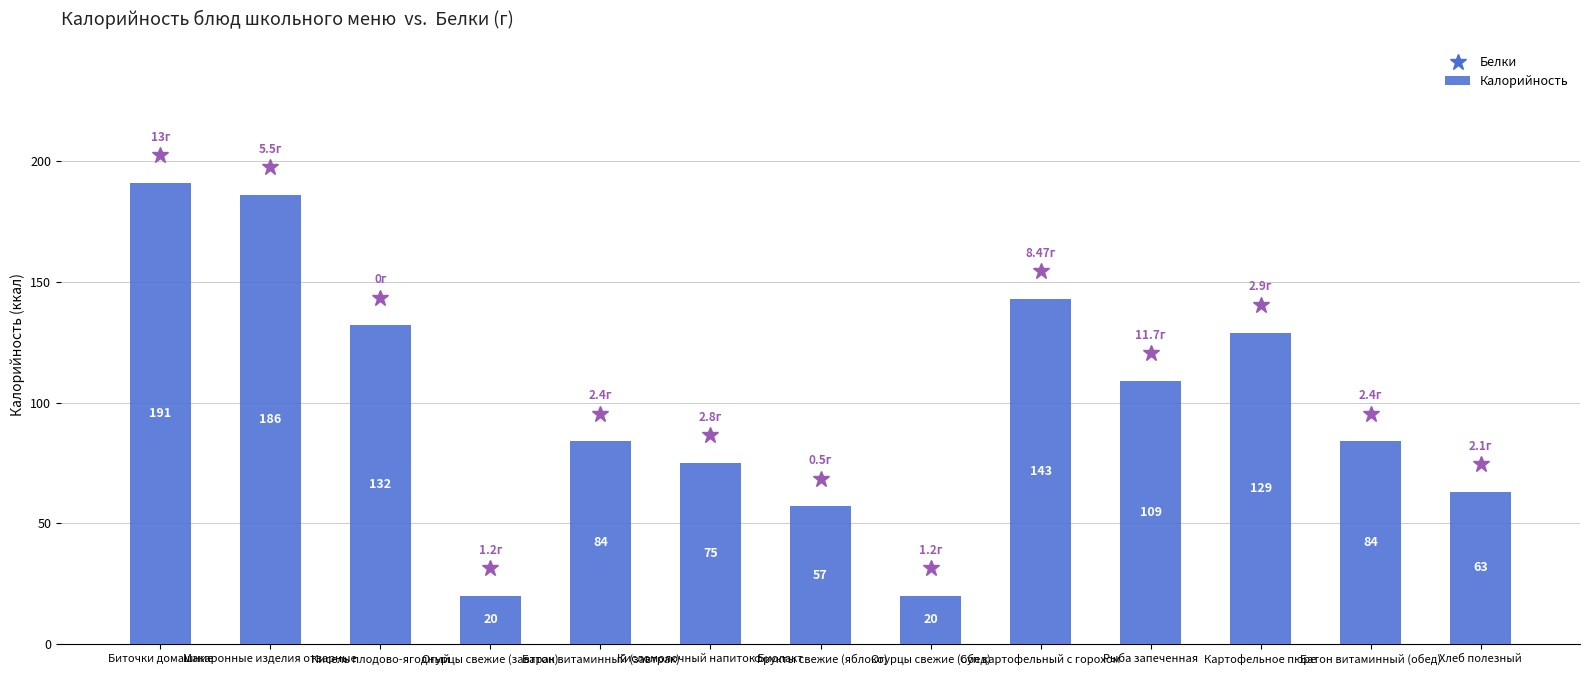

What is the sum of all values?

1293